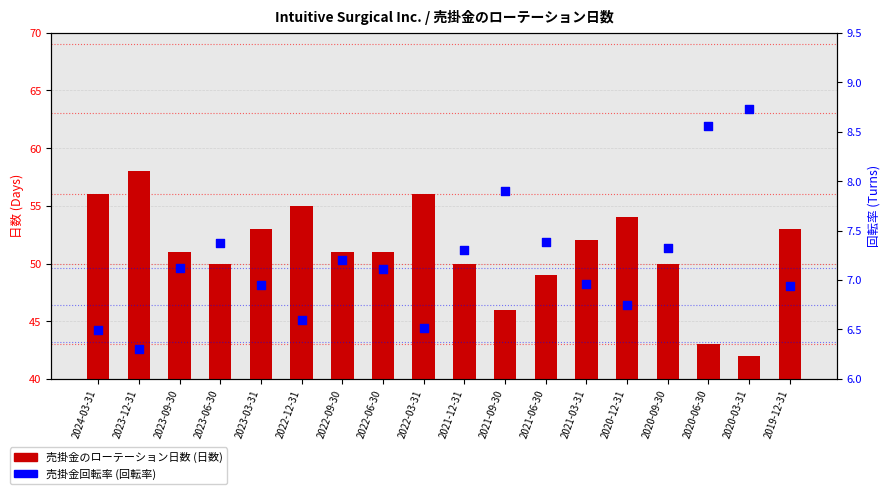

What is the total value across all series at 2023-09-30?

58.1